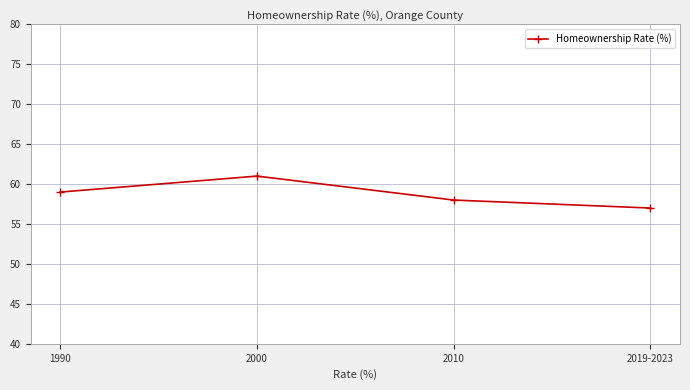

What is the label of the 3rd point from the left?

2010